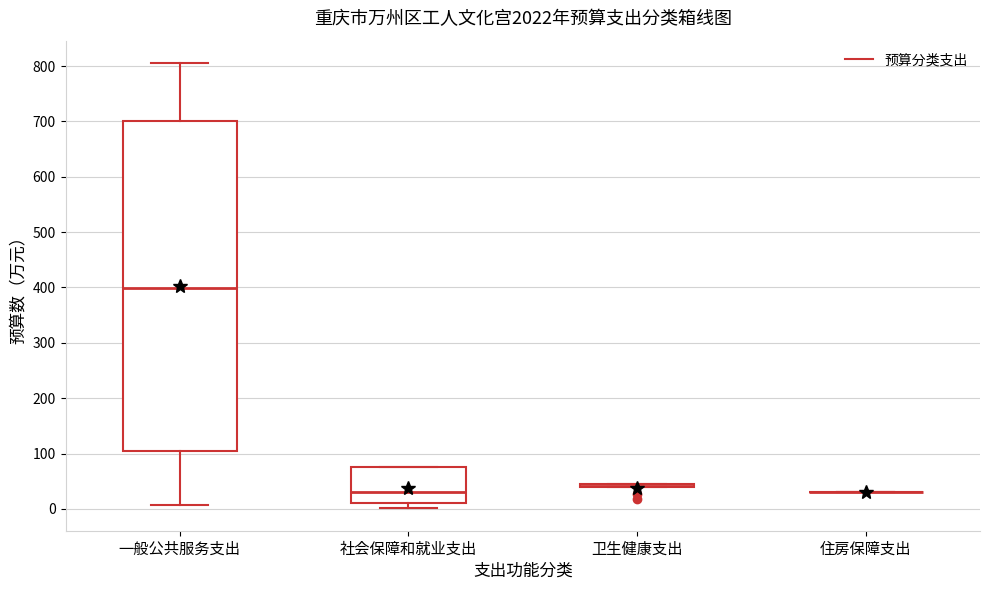

Reading left to right, read every box against the y-axis: the position of its median line, the range the box covers, and the ends of its whiskers. The values are not printed on the chart, so give them approximately, as read against the axis.

一般公共服务支出: median 400, box 100 to 700, whiskers 10 to 810
社会保障和就业支出: median 30, box 10 to 70, whiskers 0 to 80
卫生健康支出: box collapsed to a line at 40, whiskers 40 to 40
住房保障支出: box collapsed to a line at 30, whiskers 30 to 30